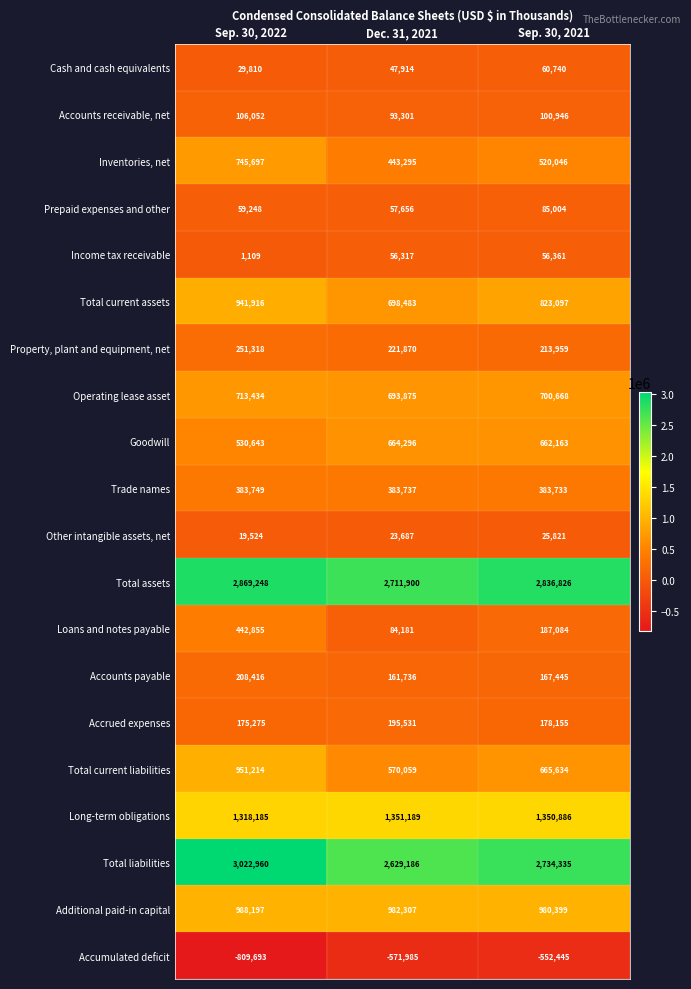

At which category is the sum across all series the highest?

Sep. 30, 2022